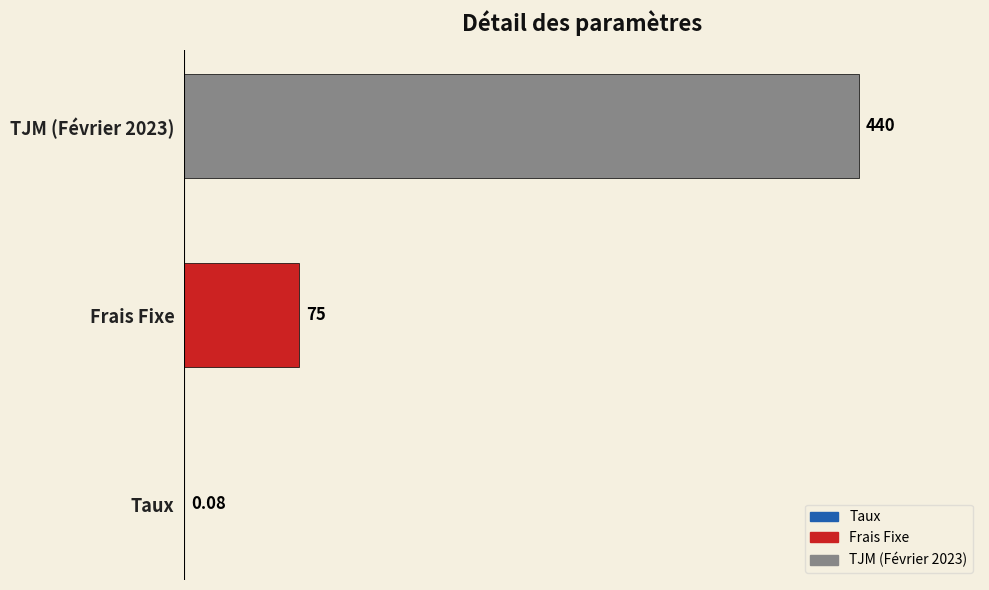

What is the average value?

171.7